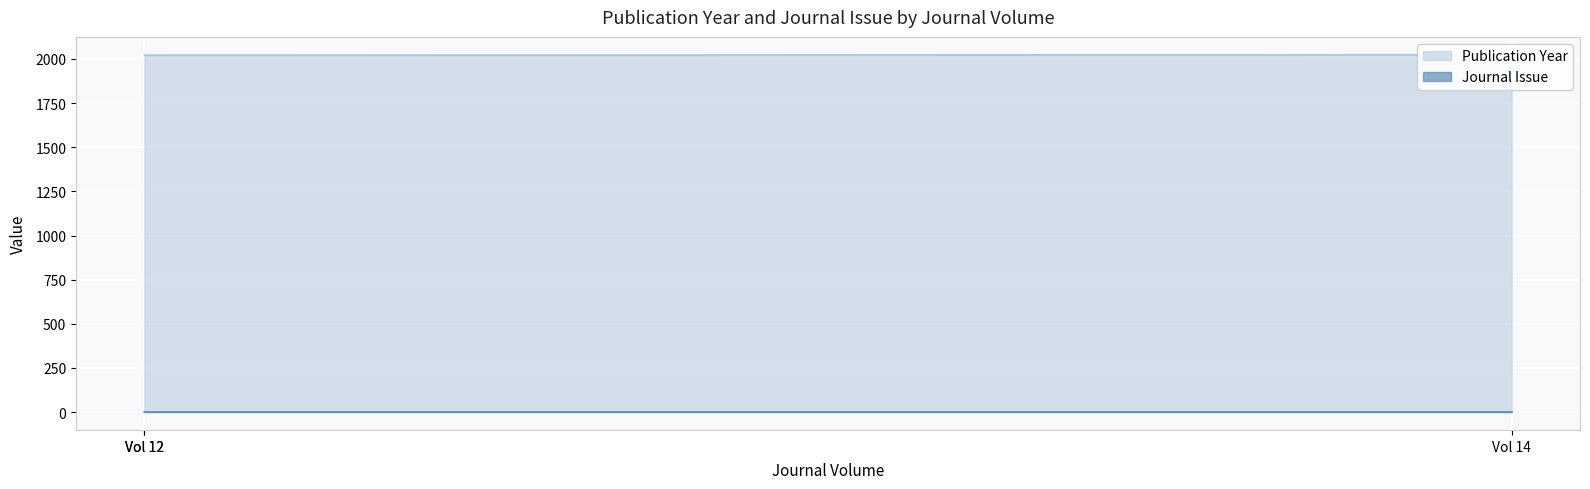

The value at Vol 14 is 2024. True or false?

True